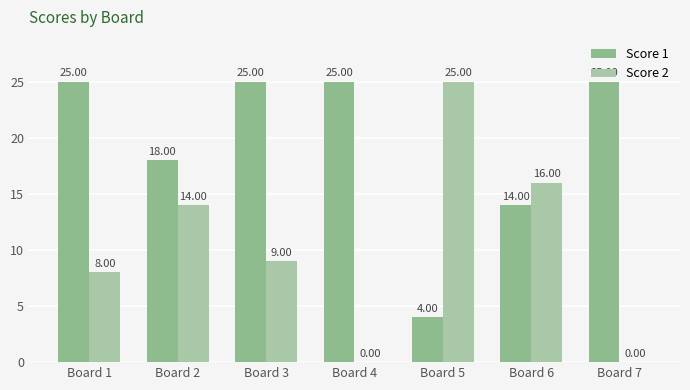

Reading left to right, what are all the values shown in this chart?

Score 1: Board 1=25	Board 2=18	Board 3=25	Board 4=25	Board 5=4	Board 6=14	Board 7=25
Score 2: Board 1=8	Board 2=14	Board 3=9	Board 4=0	Board 5=25	Board 6=16	Board 7=0